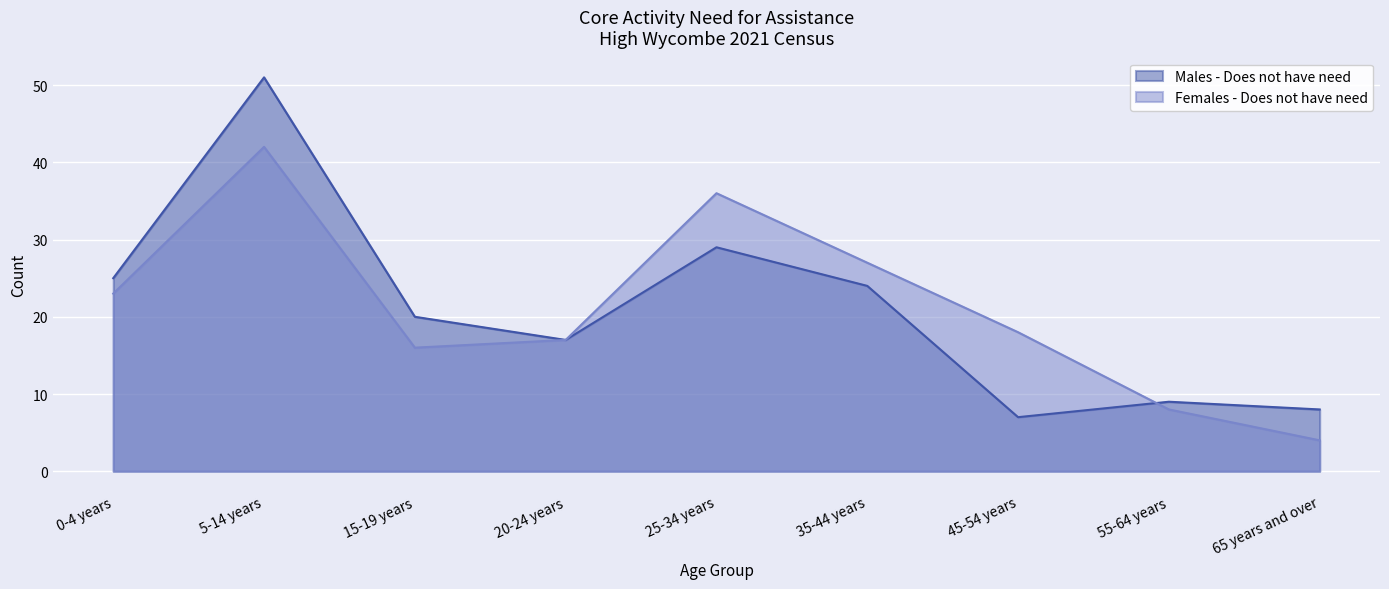

Rank the series by their average value, from lowest to highest.

Males - Does not have need, Females - Does not have need